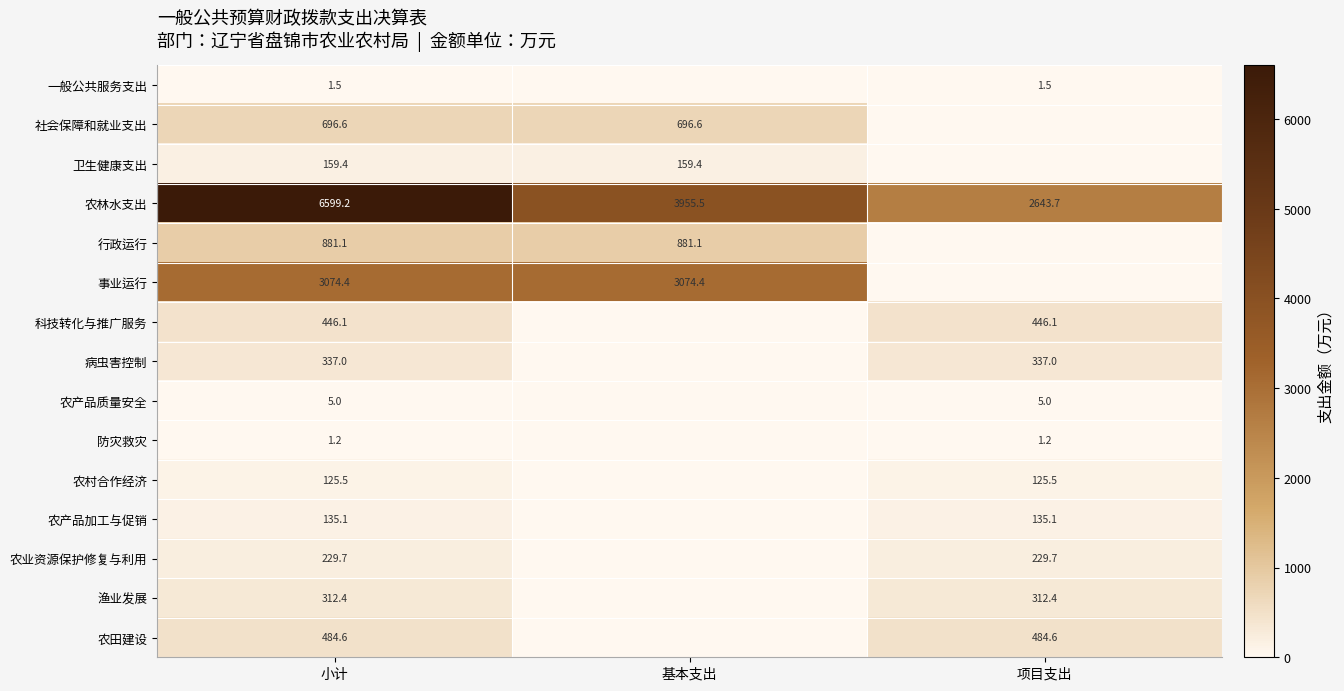

Which label corresponds to the smallest value in the chart?

基本支出